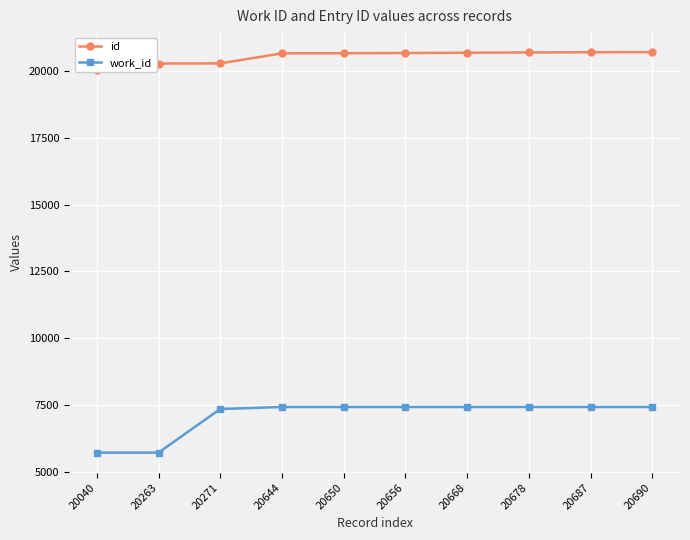

What is the average value of the work_id series?

7091